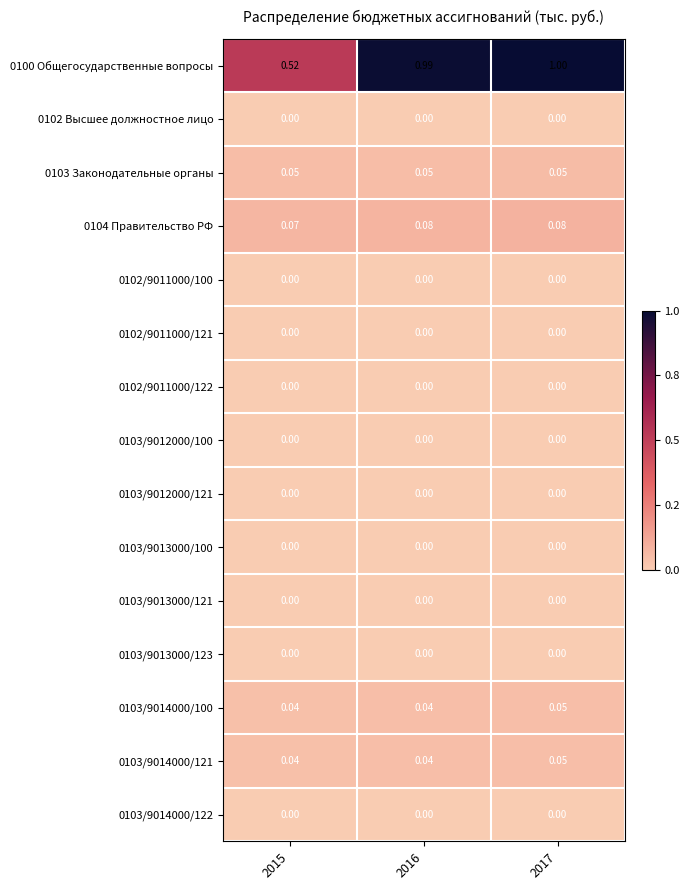

Is the value of 0103/9014000/121 at 2016 greater than the value of 0104 Правительство РФ at 2015?

No